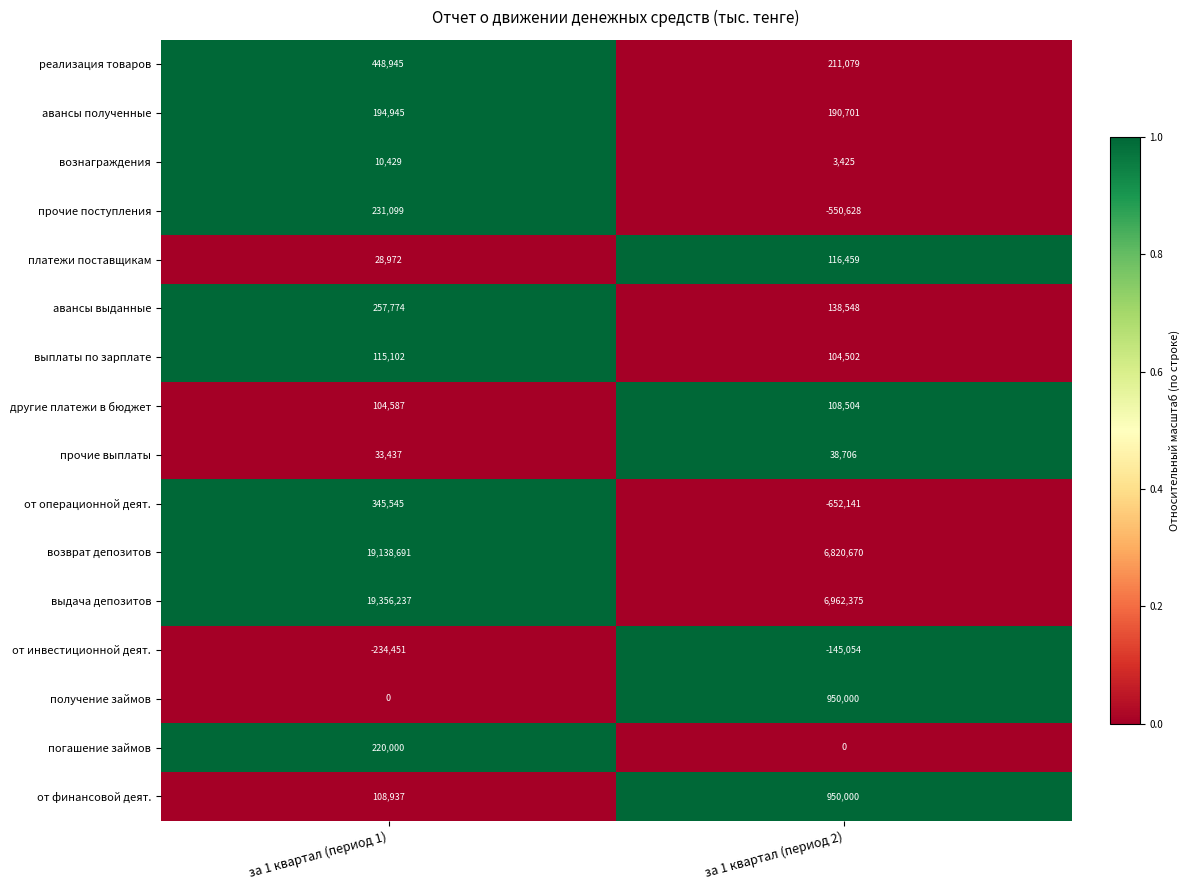

What is the spread (max minus min) of values at за 1 квартал (период 1)?

19590688